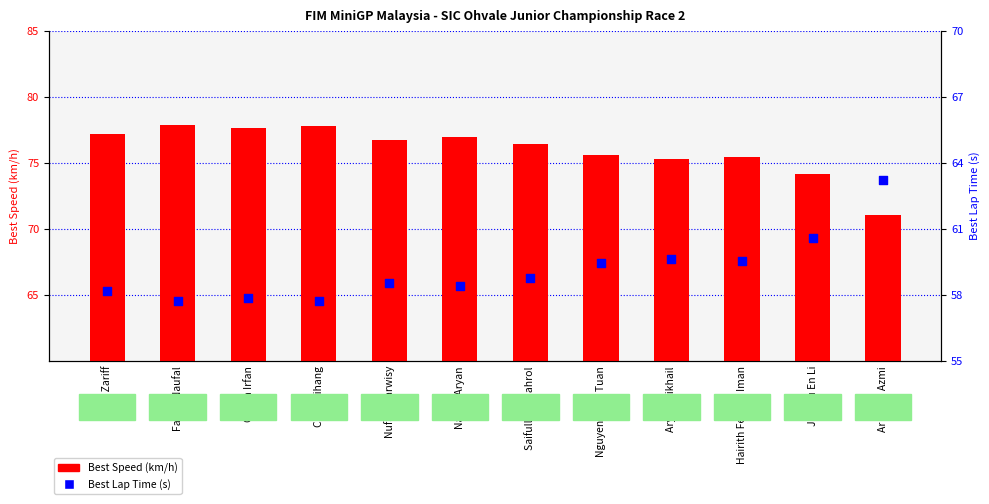

Which series reaches the maximum Y coordinate?

Best Speed